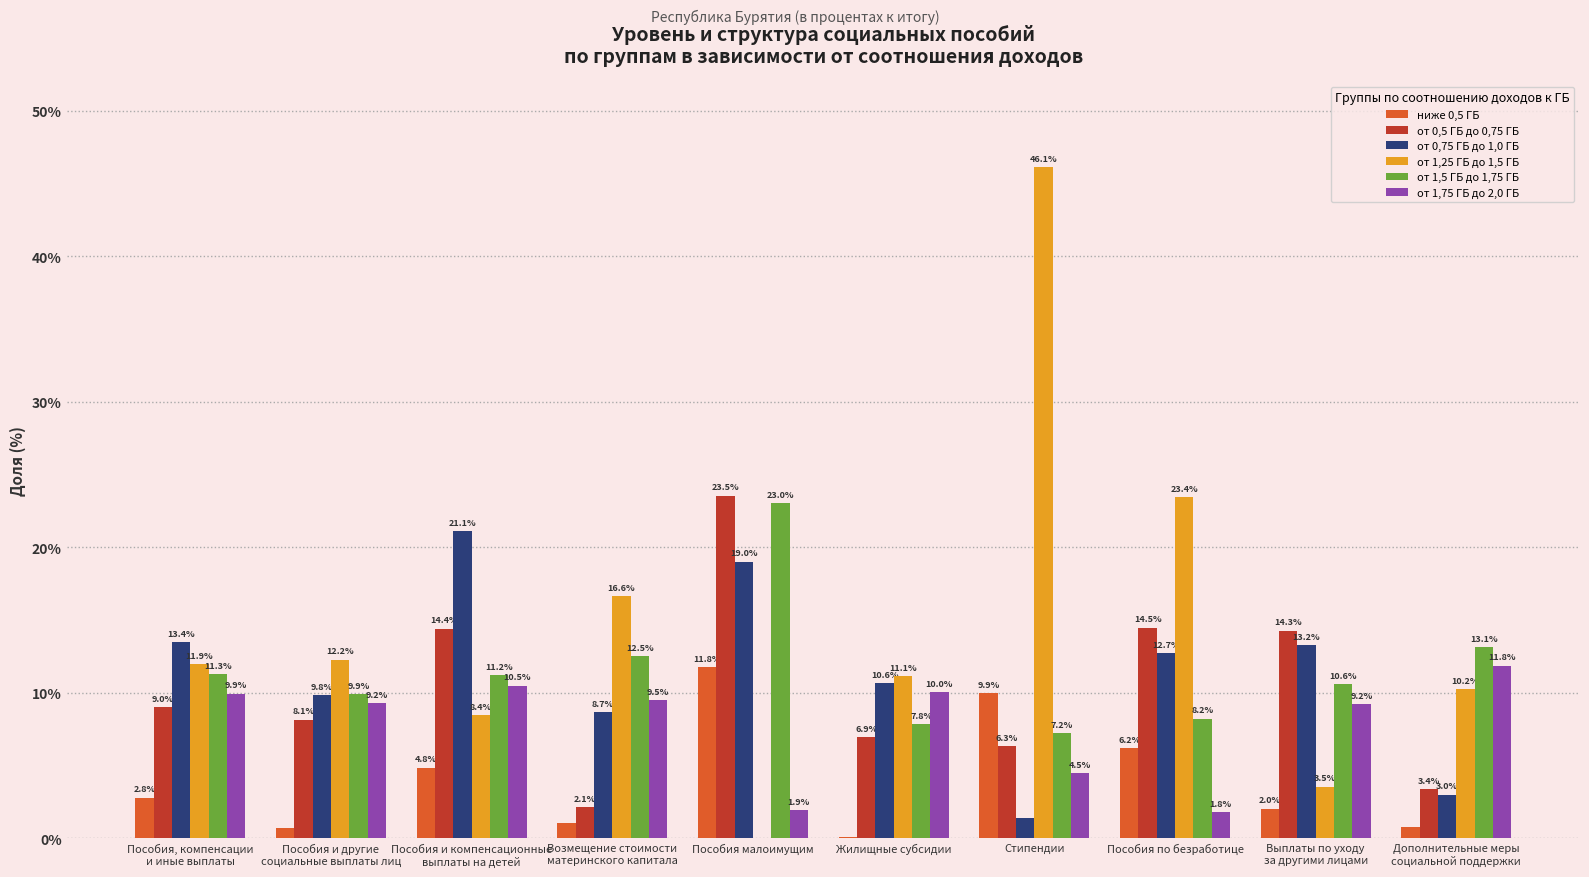

The от 1,75 ГБ до 2,0 ГБ series shows 17.7 at Дополнительные меры
социальной поддержки. True or false?

False